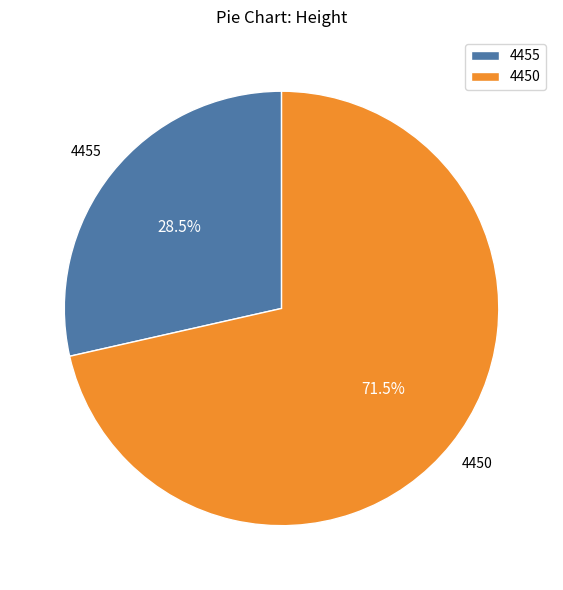

Count the number of slices in the pie.

2